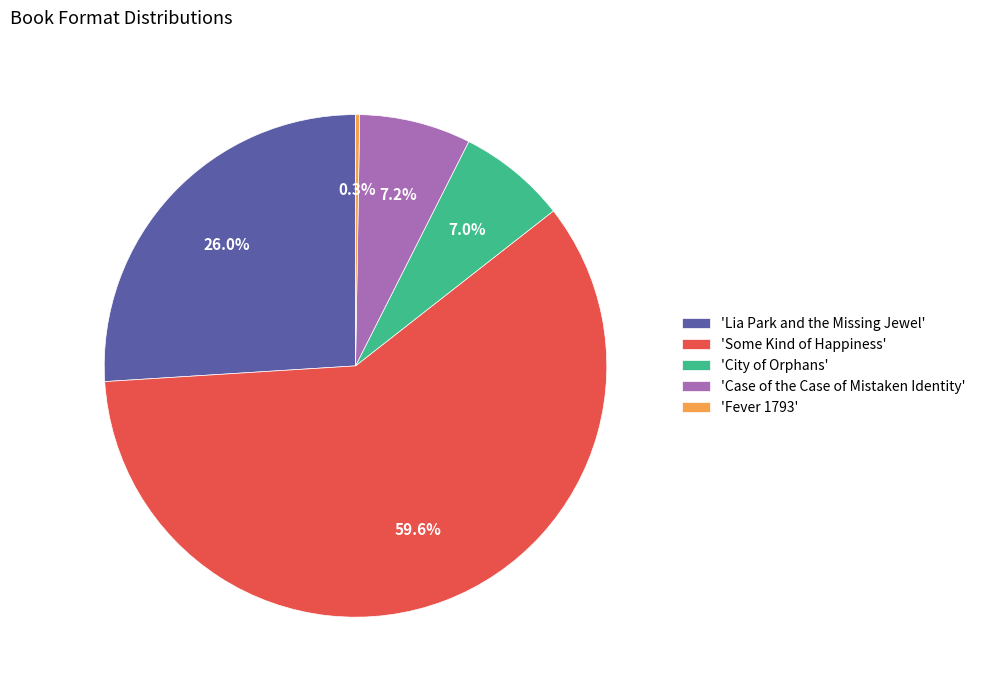

Which slice represents more than half of the pie?

'Some Kind of Happiness'